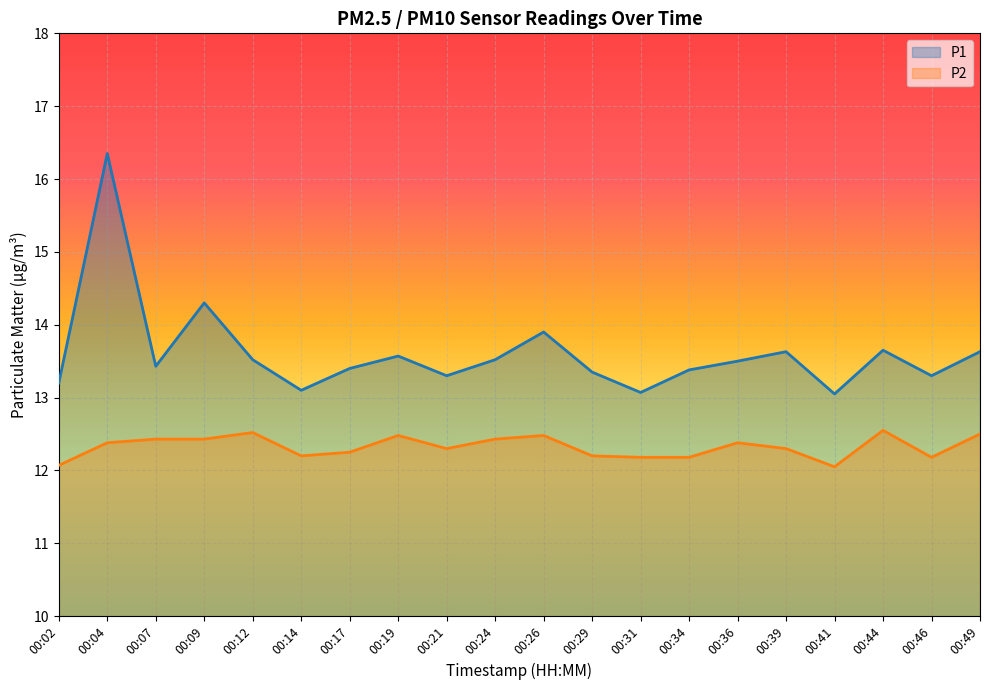

Which series has the widest spread of values?

P1